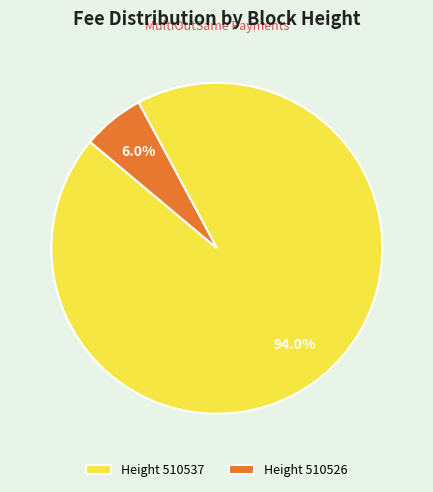

Which has a higher value, Height 510537 or Height 510526?

Height 510537